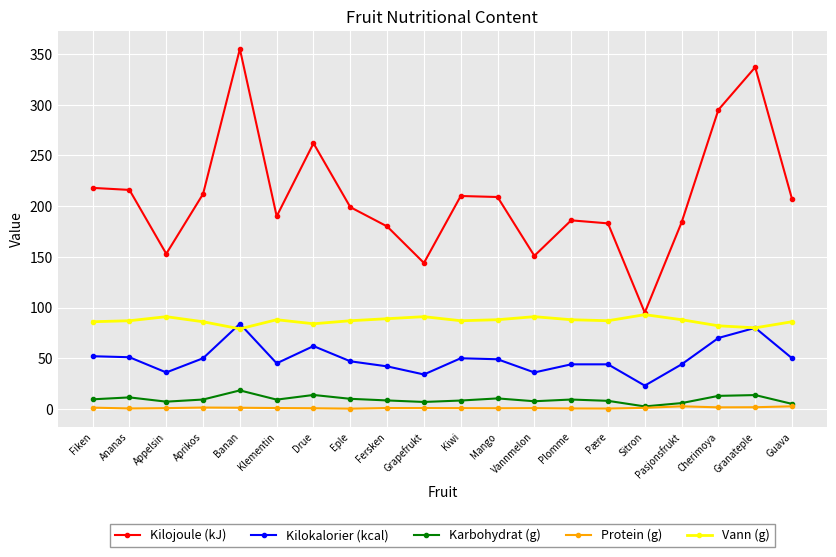

Which series changed the most between Grapefrukt and Cherimoya?

Kilojoule (kJ)